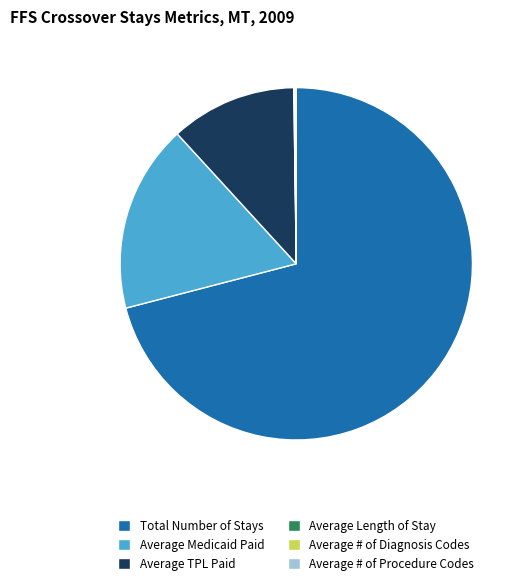

Approximately how many times larger is the value at Total Number of Stays compared to Average TPL Paid?

6.1